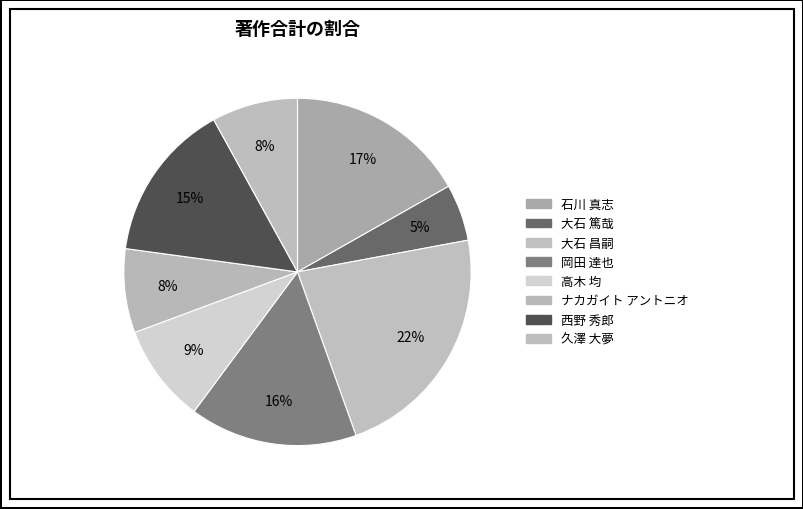

To the nearest percent, what is the difference between the largest and smallest slice percentages?

17%